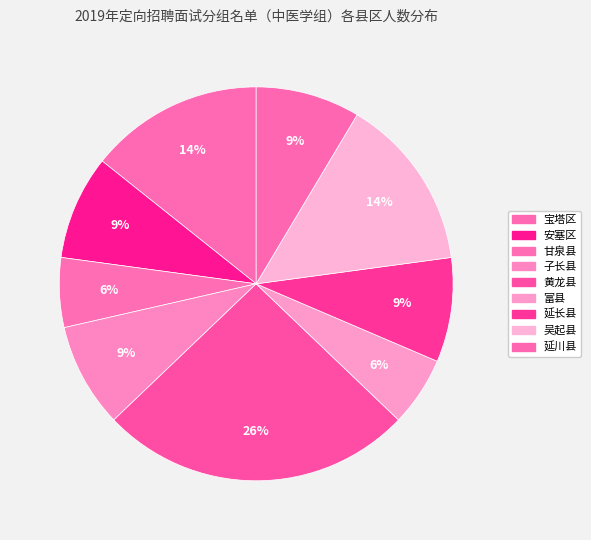

Between 甘泉县 and 黄龙县, which is larger?

黄龙县